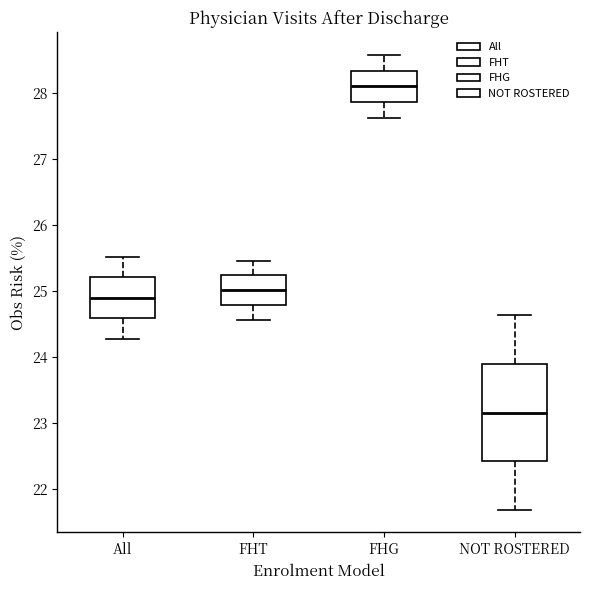

Where is the lower edge of the box for FHT on the y-axis? The values are not printed on the chart, so give them approximately, as read against the axis.

24.8